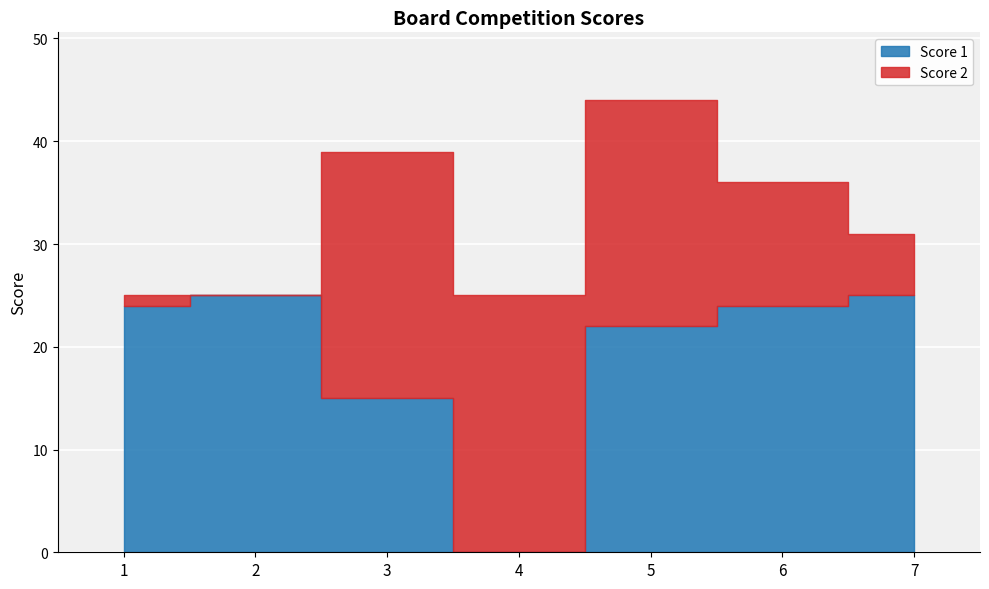

At which label does Score 2 first exceed 12?

3